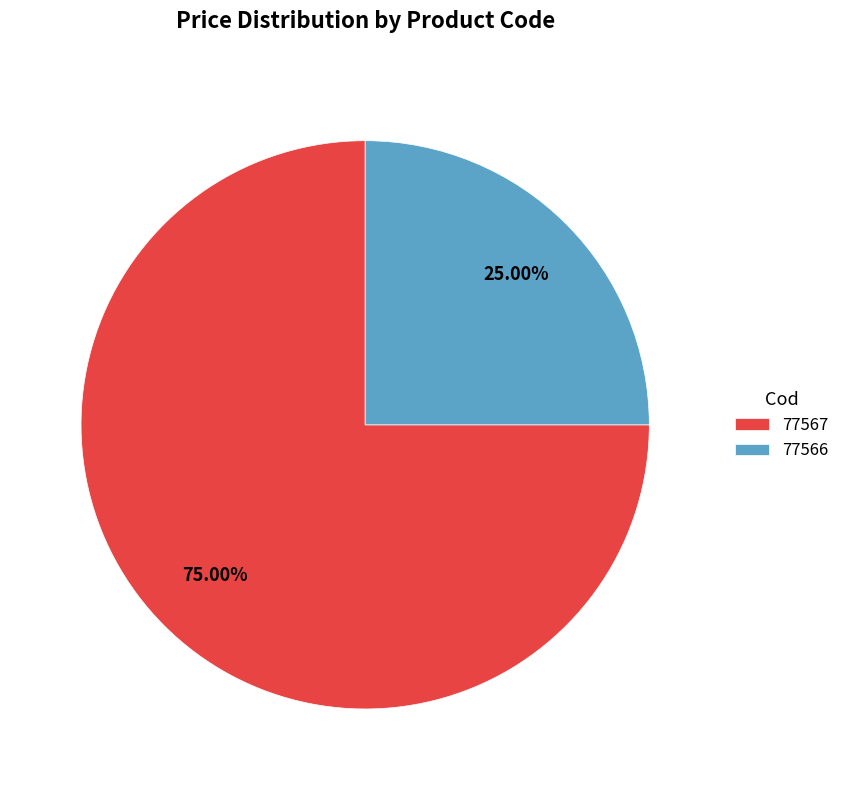

What percentage do 77567 and 77566 together represent?

100.0%